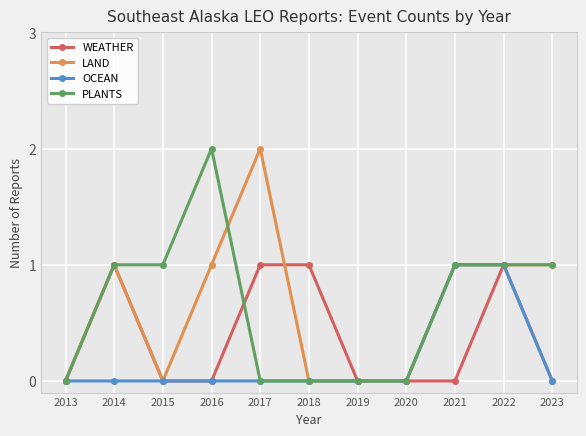

Reading right to left, extract all data points from this chart.

WEATHER: 2023=0	2022=1	2021=0	2020=0	2019=0	2018=1	2017=1	2016=0	2015=0	2014=1	2013=0
LAND: 2023=1	2022=1	2021=1	2020=0	2019=0	2018=0	2017=2	2016=1	2015=0	2014=1	2013=0
OCEAN: 2023=0	2022=1	2021=1	2020=0	2019=0	2018=0	2017=0	2016=0	2015=0	2014=0	2013=0
PLANTS: 2023=1	2022=1	2021=1	2020=0	2019=0	2018=0	2017=0	2016=2	2015=1	2014=1	2013=0